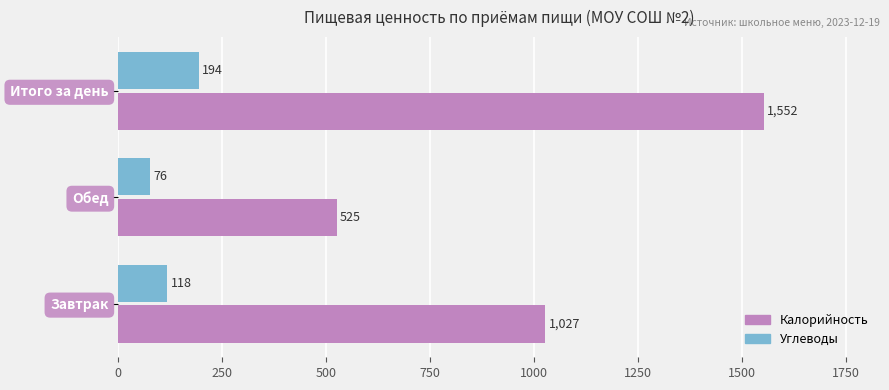

List the series in order of their peak value, lowest first.

Углеводы, Калорийность